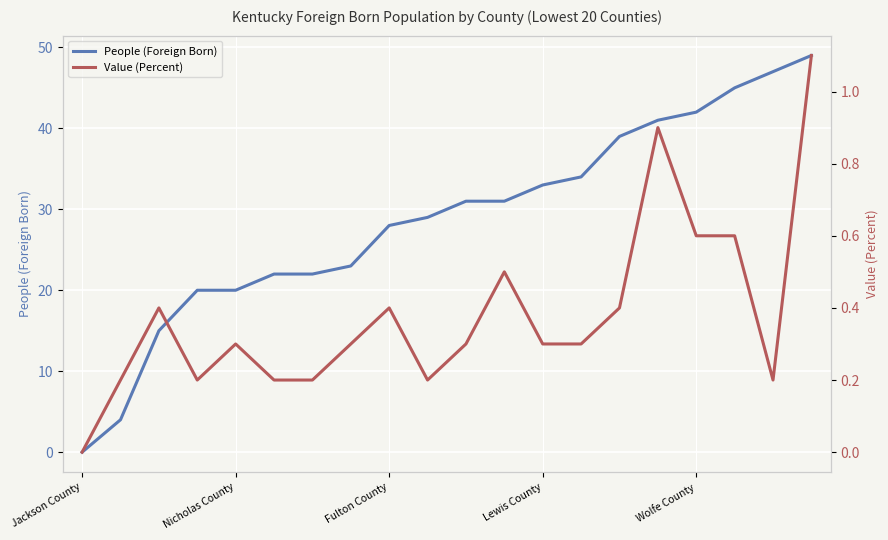

What is the value of the People (Foreign Born) point at the 20th from the left?

49.0